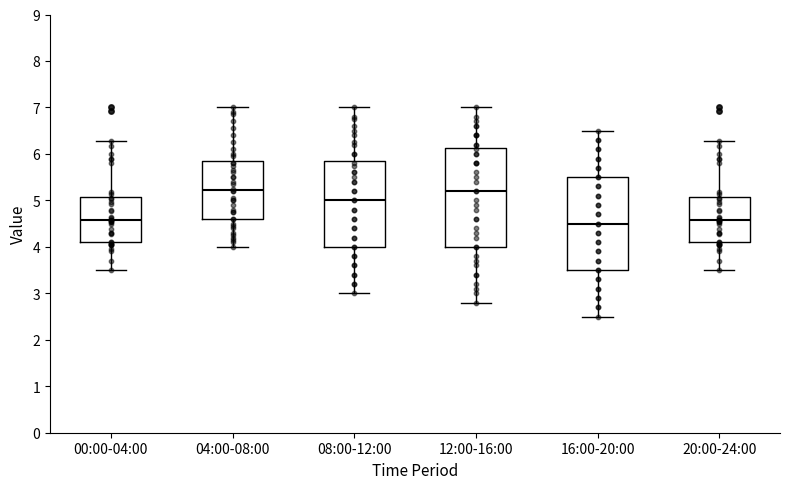

Reading left to right, transcribe this box plot: for each box, give where its median line is, the range the box spans, and where its two whiskers end, as read against the y-axis. The values are not printed on the chart, so give them approximately, as read against the axis.

00:00-04:00: median 4.6, box 4.1 to 5.1, whiskers 3.5 to 6.3
04:00-08:00: median 5.2, box 4.6 to 5.8, whiskers 4.0 to 7.0
08:00-12:00: median 5.0, box 4.0 to 5.9, whiskers 3.0 to 7.0
12:00-16:00: median 5.2, box 4.0 to 6.1, whiskers 2.8 to 7.0
16:00-20:00: median 4.5, box 3.5 to 5.5, whiskers 2.5 to 6.5
20:00-24:00: median 4.6, box 4.1 to 5.1, whiskers 3.5 to 6.3